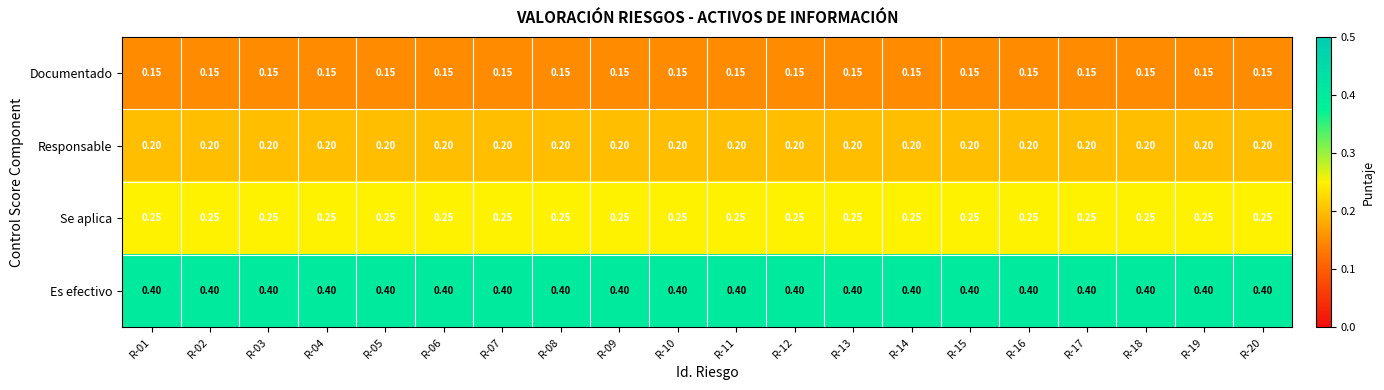

Is the value of Es efectivo at R-02 greater than the value of Se aplica at R-16?

Yes